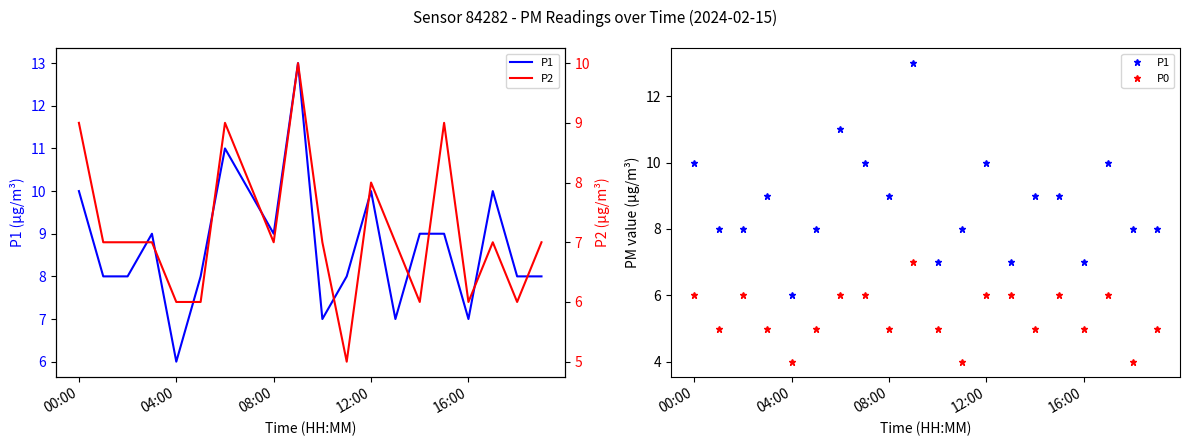

Does the chart have visible grid lines?

No